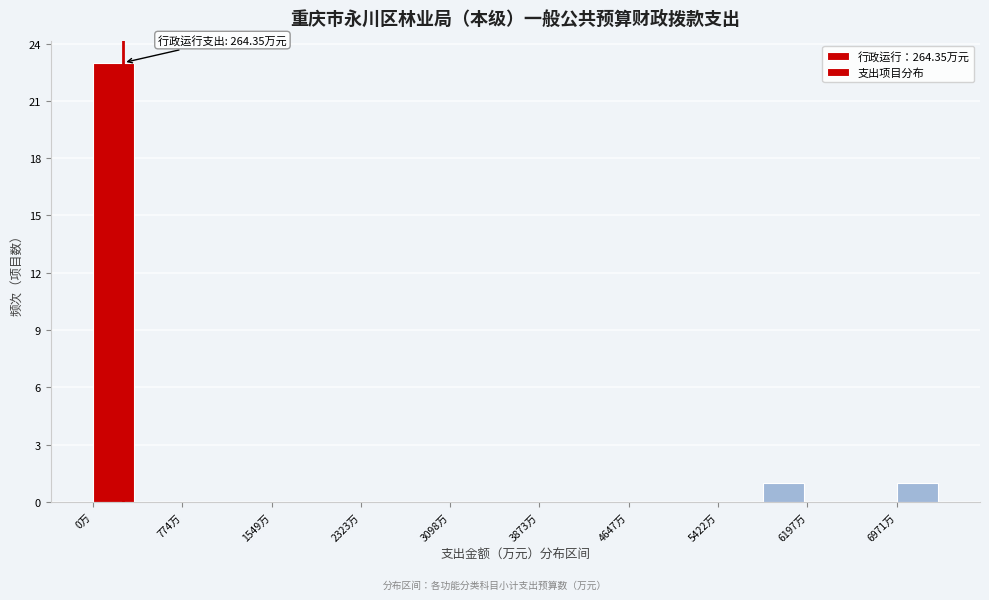

Around what value on the x-axis is the tallest bar? Give the approximate position of its centre, as read against the axis.

200